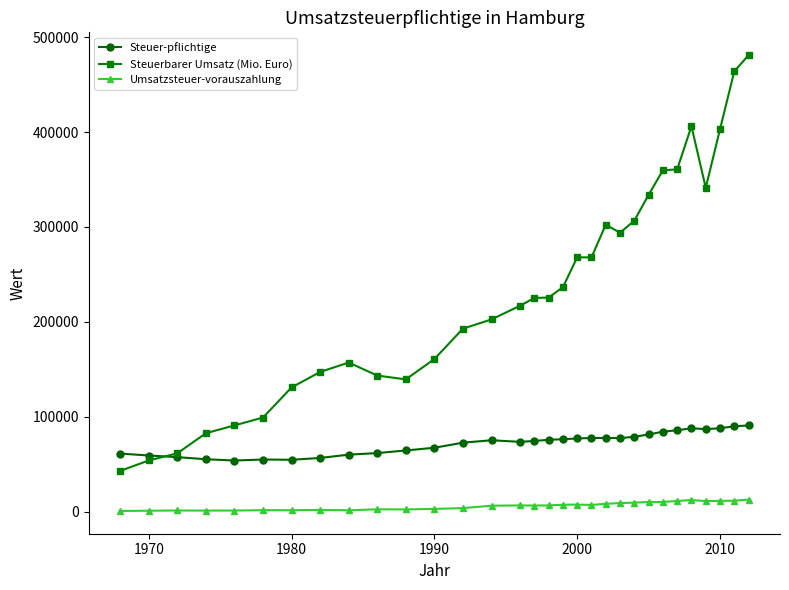

True or false: Umsatzsteuer-vorauszahlung has more than 0 interior local peaks.

True